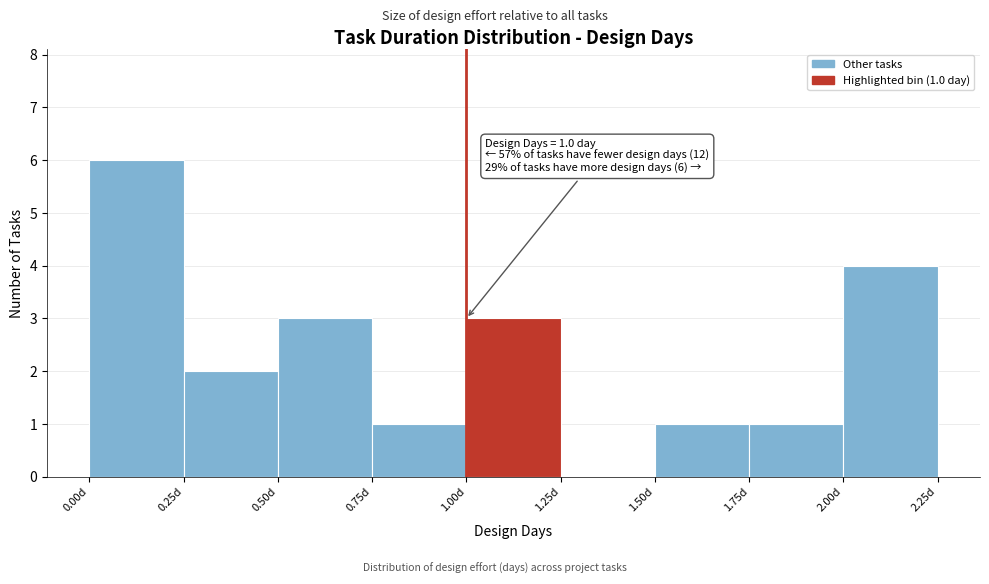

Over which range of the x-axis is the bar tallest?

0.00 to 0.25